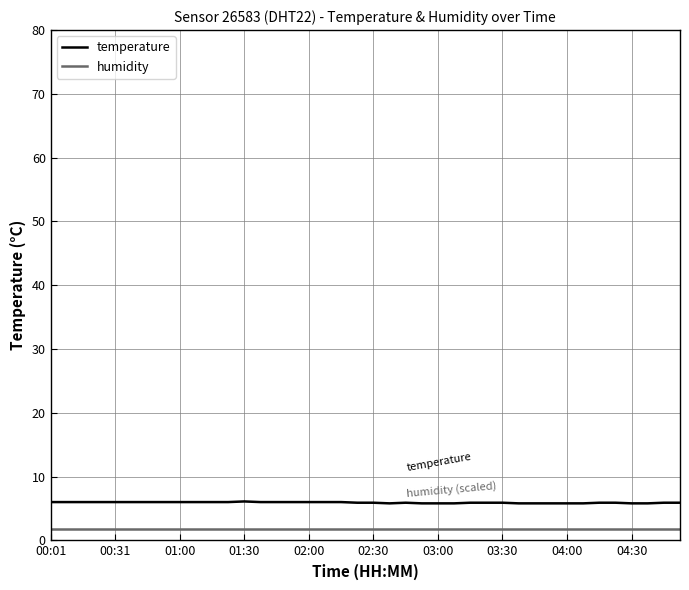

Which series has the largest total across all categories?

temperature